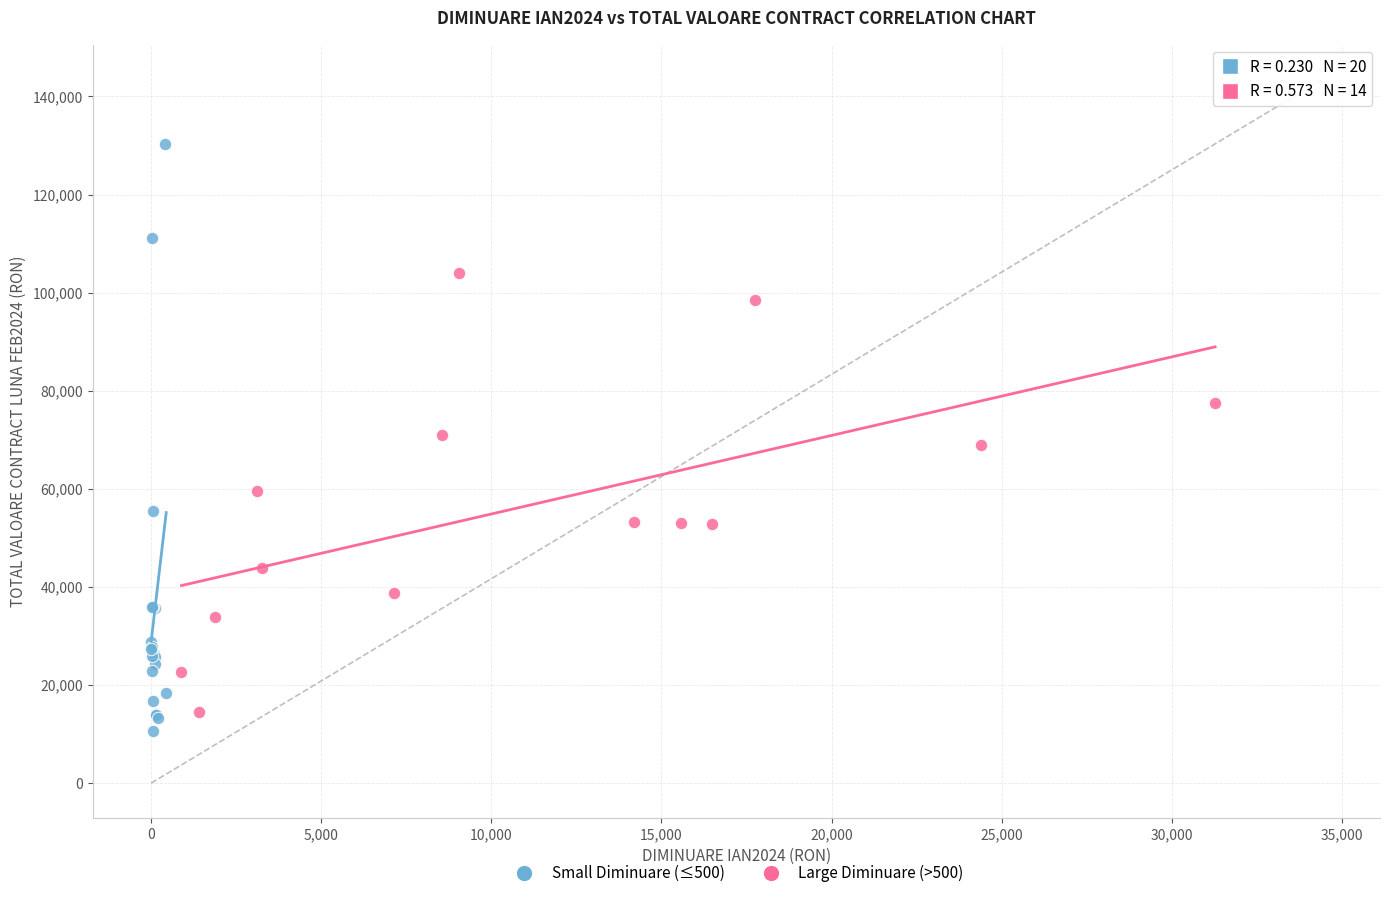

Which series contains the highest Y value?

Small Diminuare (≤500)